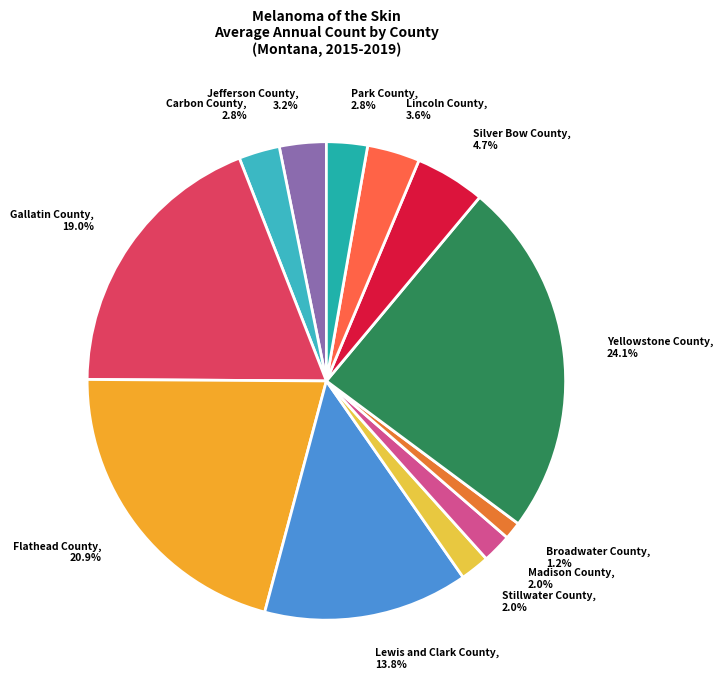

Is there a majority slice in this chart?

No